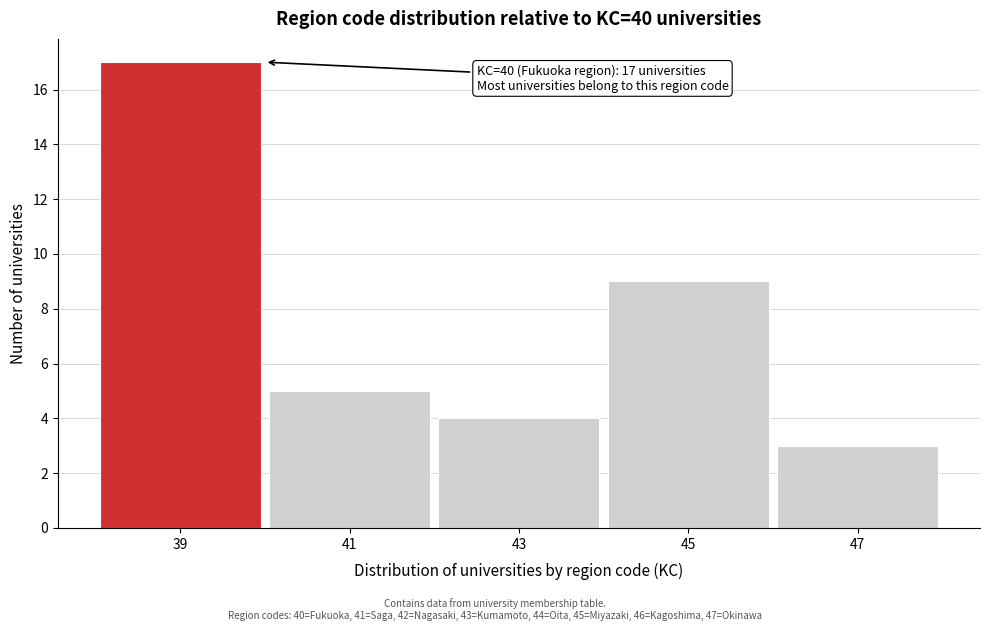

Reading right to left, what are all the values shown in this chart?

3	9	4	5	17